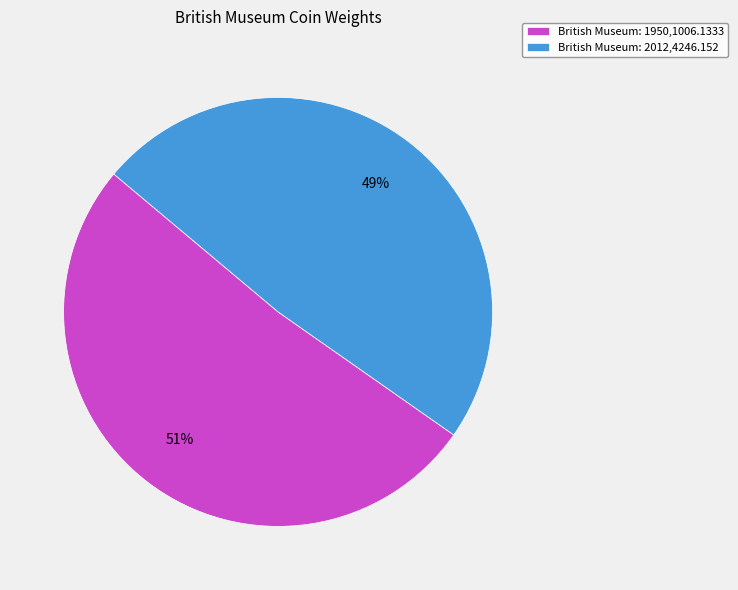

Does British Museum: 2012,4246.152 account for over 50% of the chart?

No